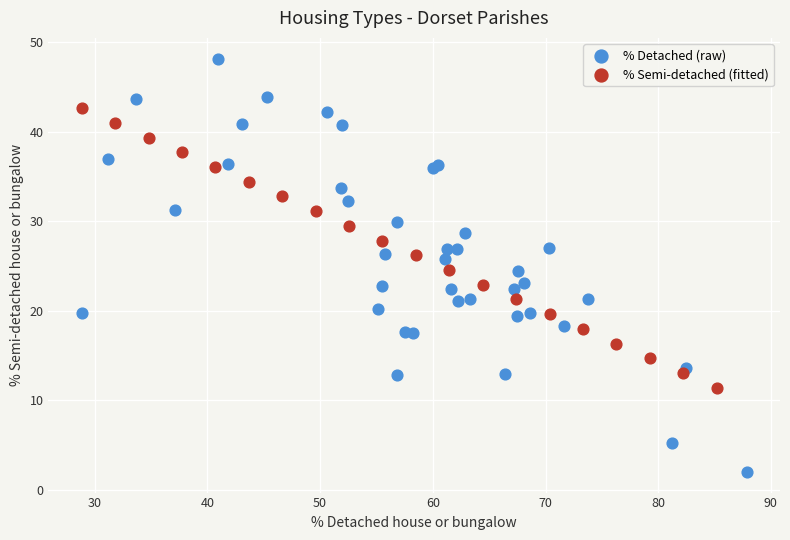

Which series reaches the maximum Y coordinate?

% Detached (raw)